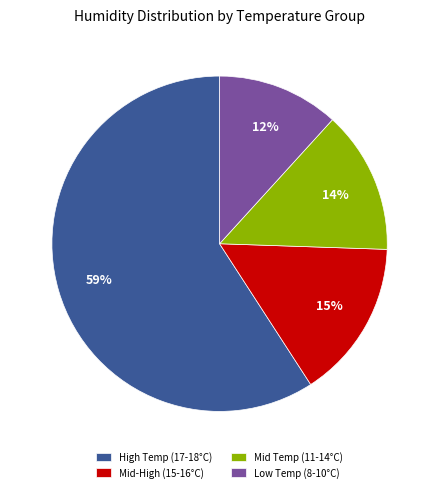

Is there any slice that represents more than half of the pie?

Yes